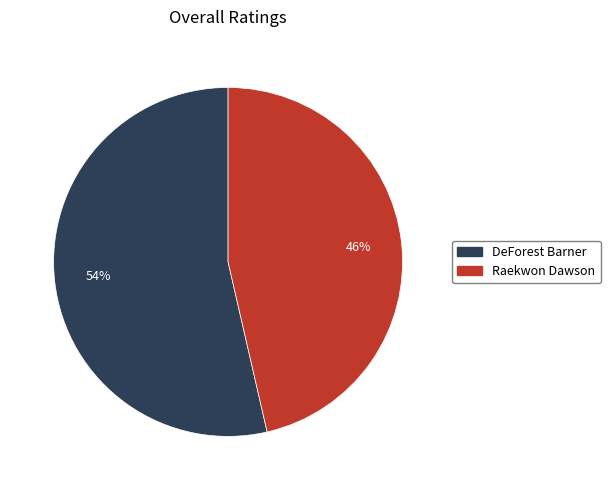

Which has a higher value, DeForest Barner or Raekwon Dawson?

DeForest Barner